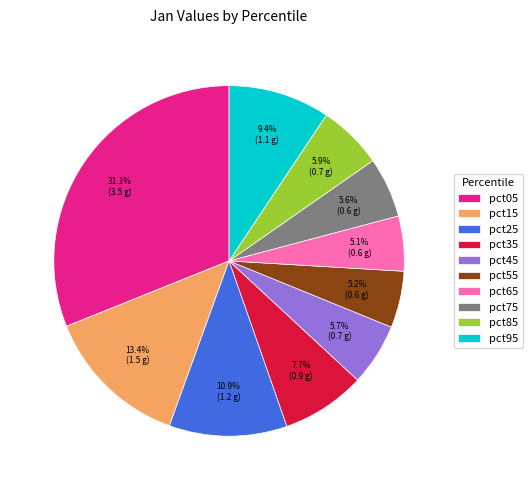

Between pct85 and pct15, which is larger?

pct15